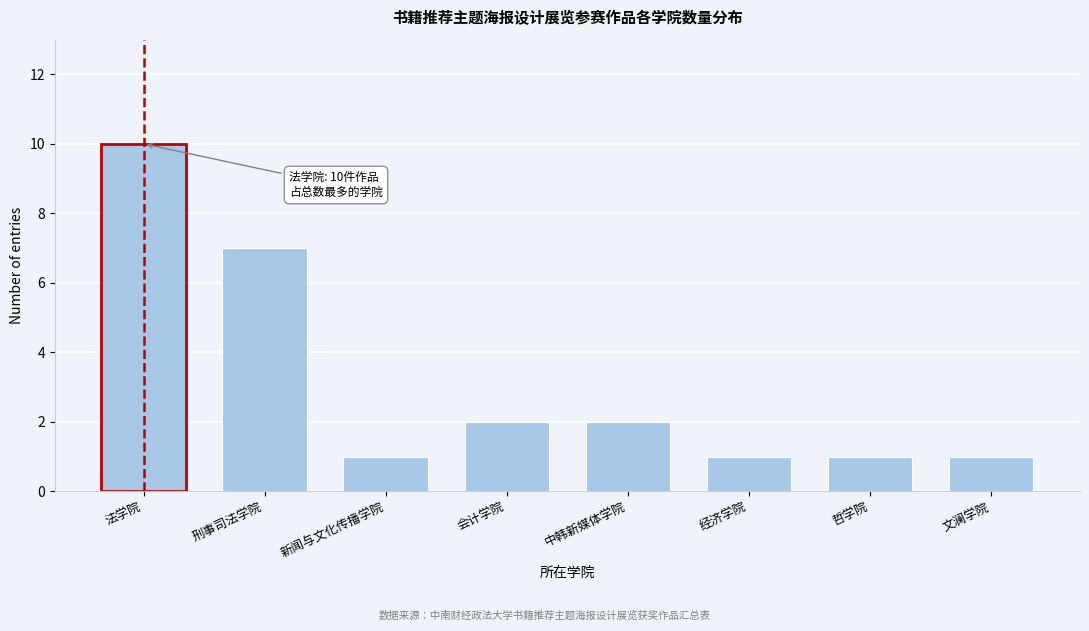

Reading right to left, transcribe all the data shown in this chart.

文澜学院=1	哲学院=1	经济学院=1	中韩新媒体学院=2	会计学院=2	新闻与文化传播学院=1	刑事司法学院=7	法学院=10